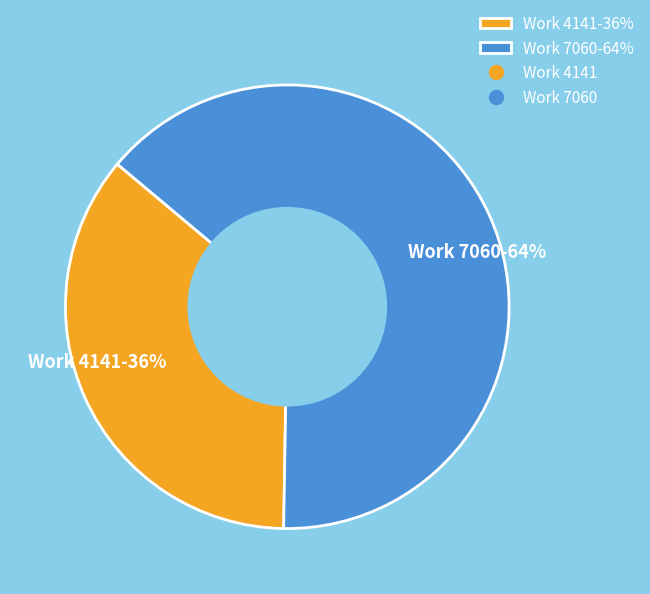

To the nearest percent, what is the combined percentage of Work 4141 and Work 7060?

100%